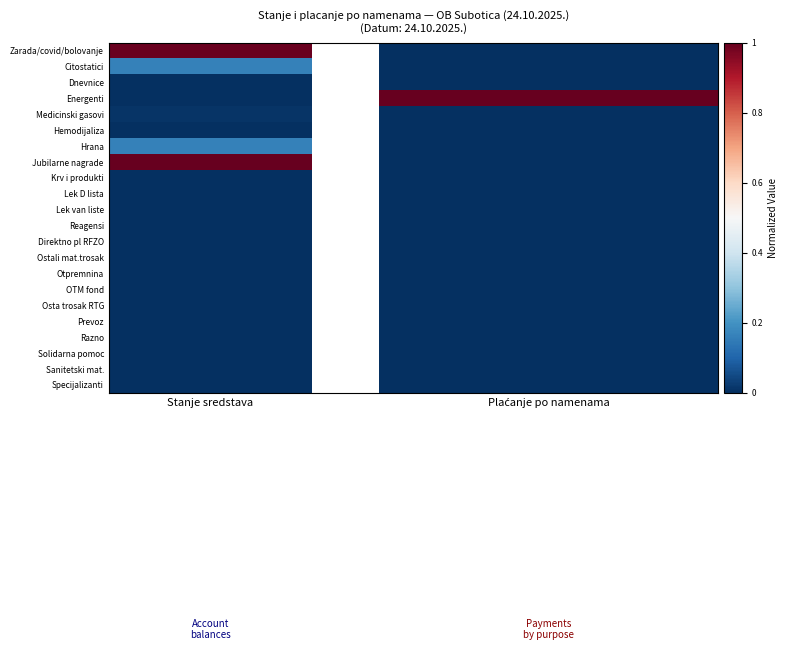

Which series has the largest range (max minus min)?

Energenti